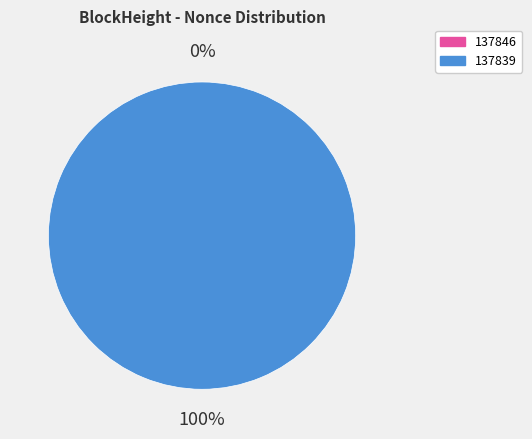

What is the majority slice?

137839